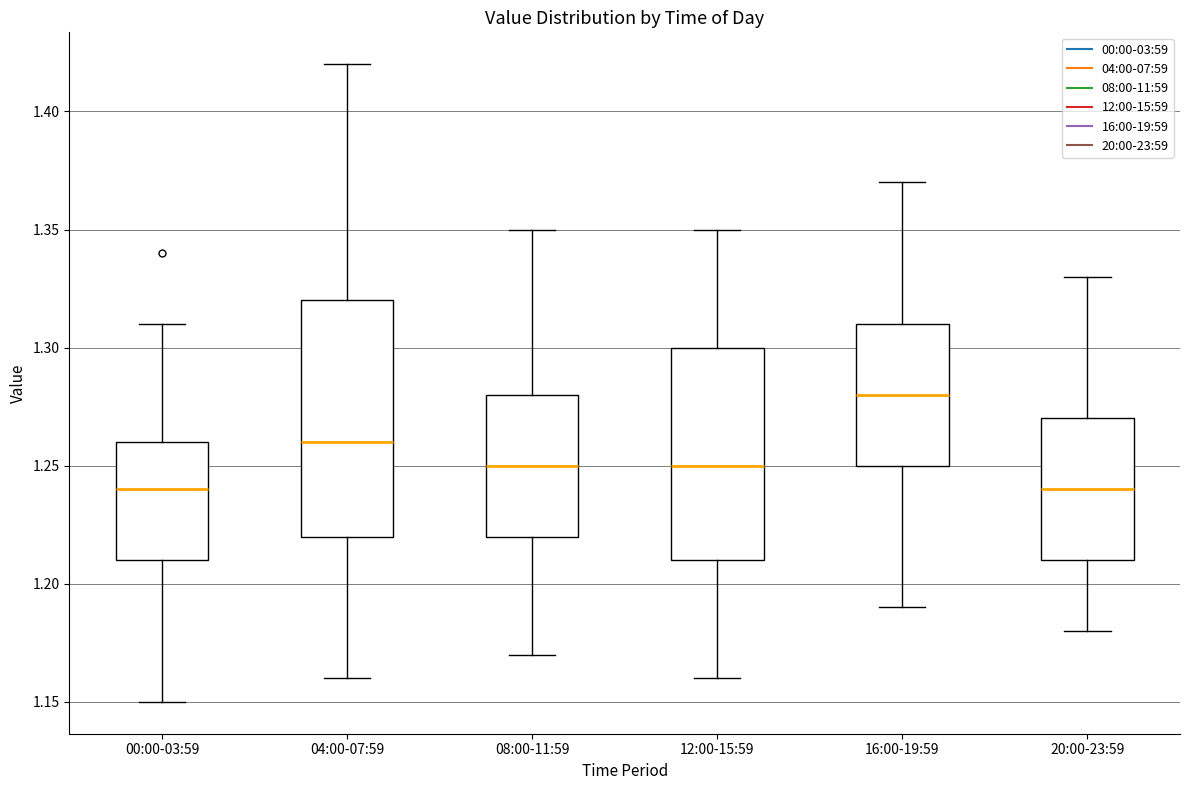

Comparing the boxes themselves (not the whiskers), which one is the tallest?

04:00-07:59